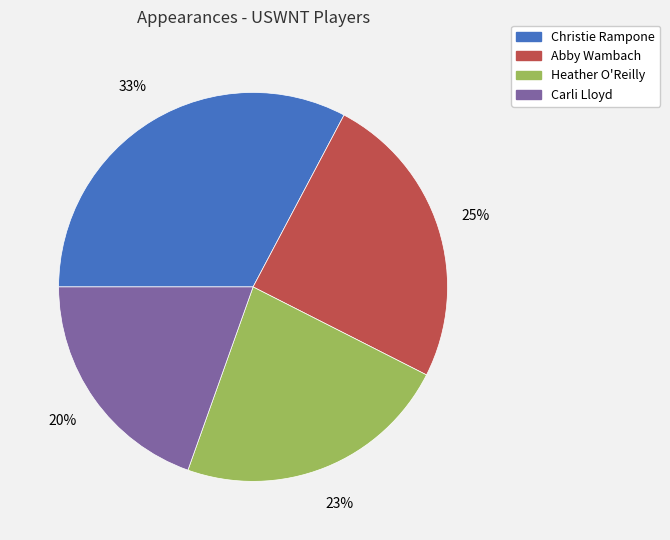

What is the largest slice in the pie chart?

Christie Rampone